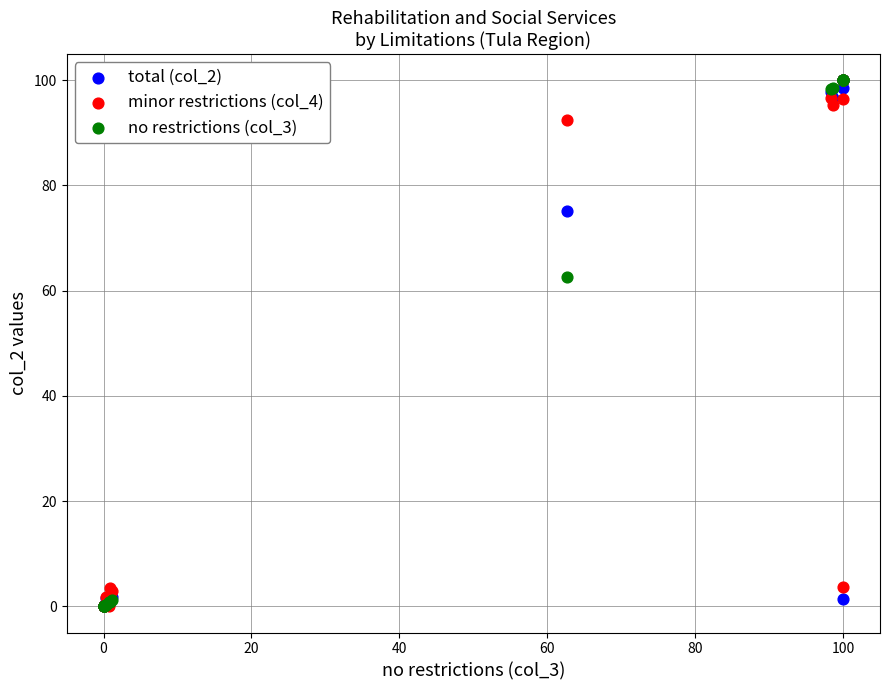

Across all series, what Y value is closest to 50?

62.7